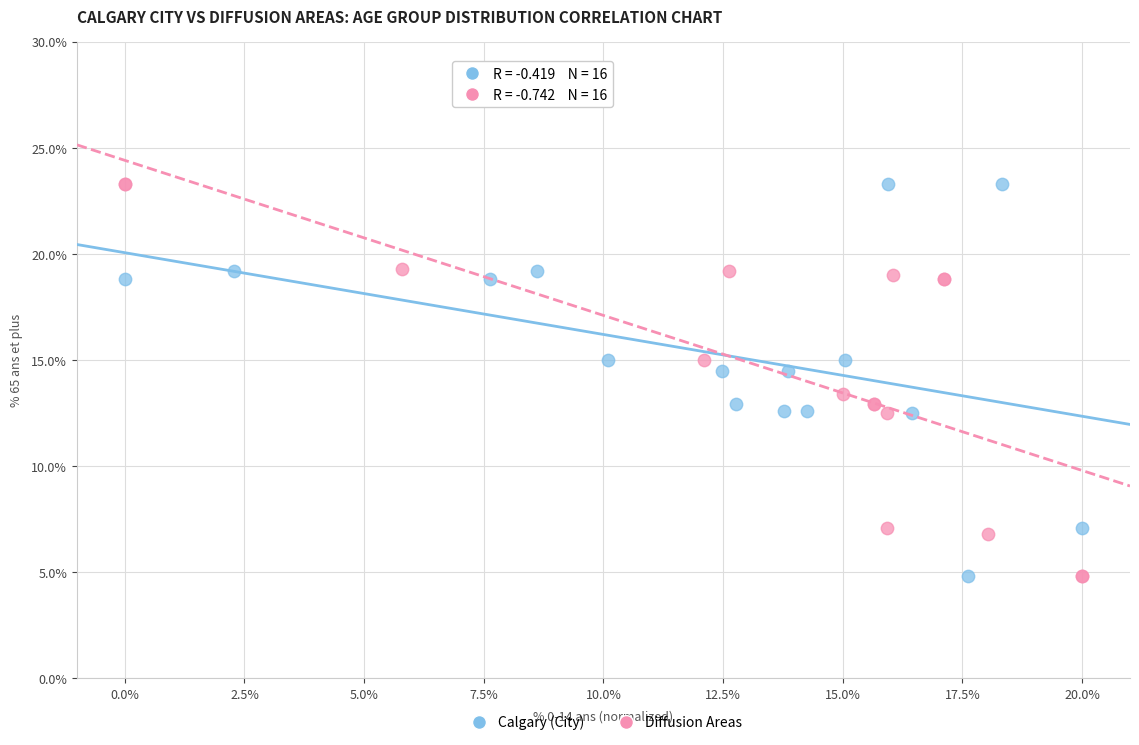

What are all the series names shown in the legend?

Calgary (City), Diffusion Areas